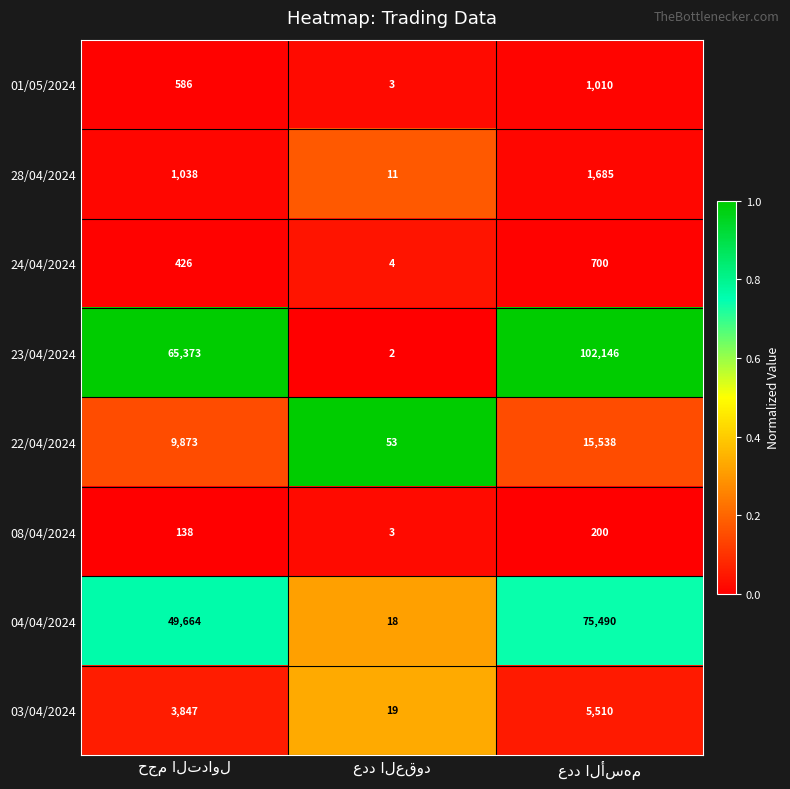

Which series has the largest total across all categories?

23/04/2024